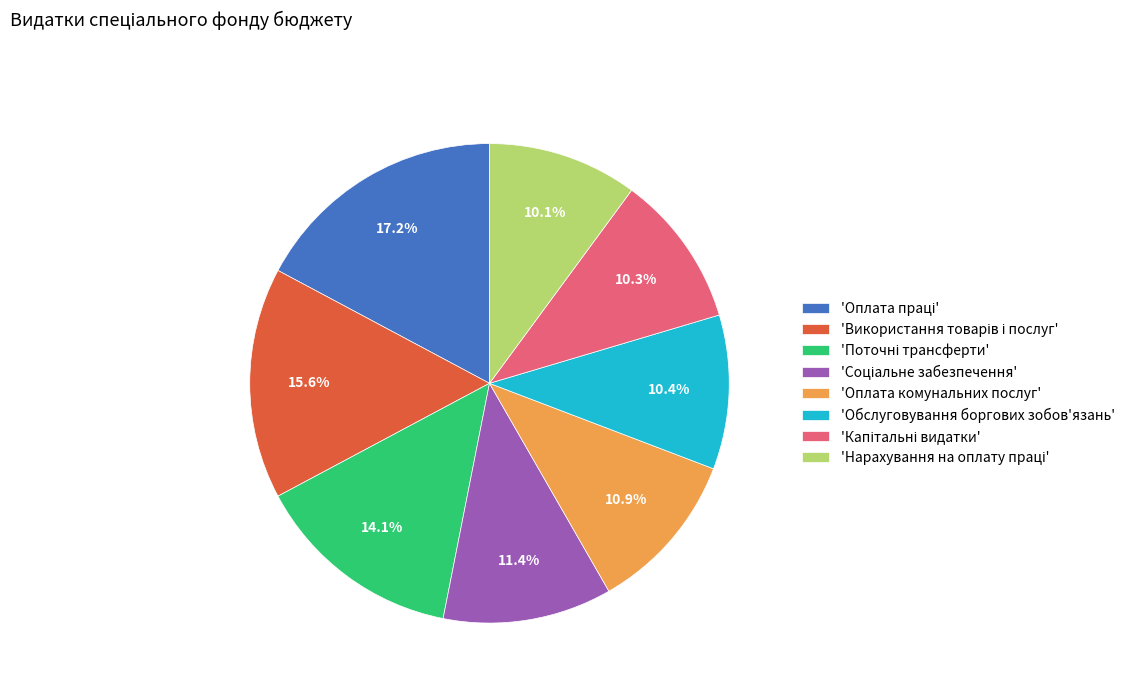

Is there any slice that represents more than half of the pie?

No